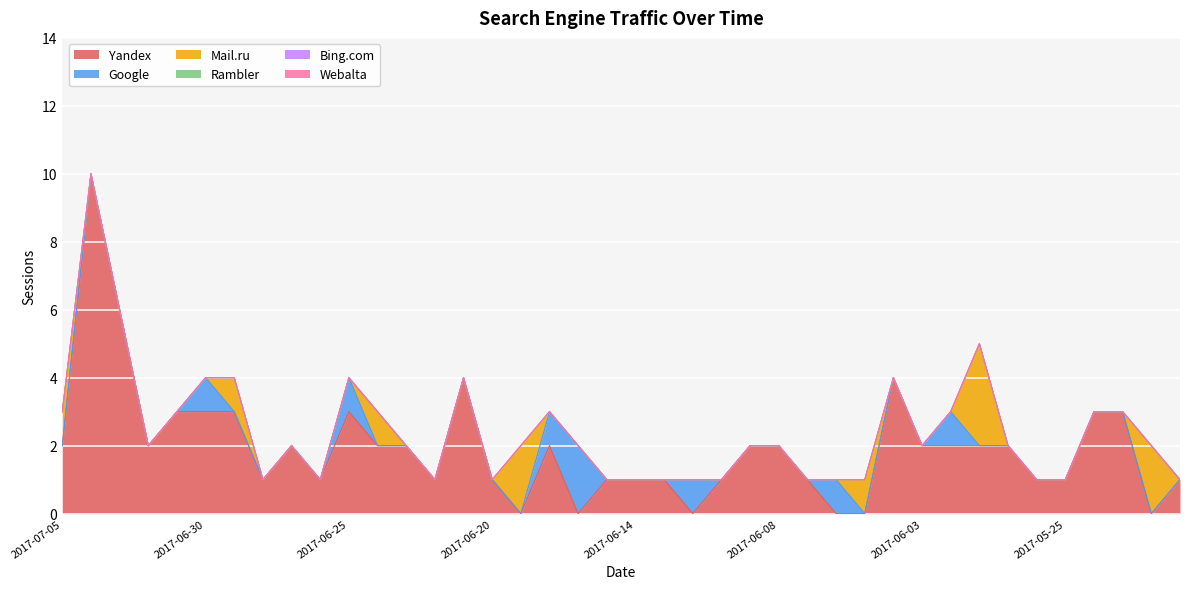

How many values in the Google series exceed 0?

7